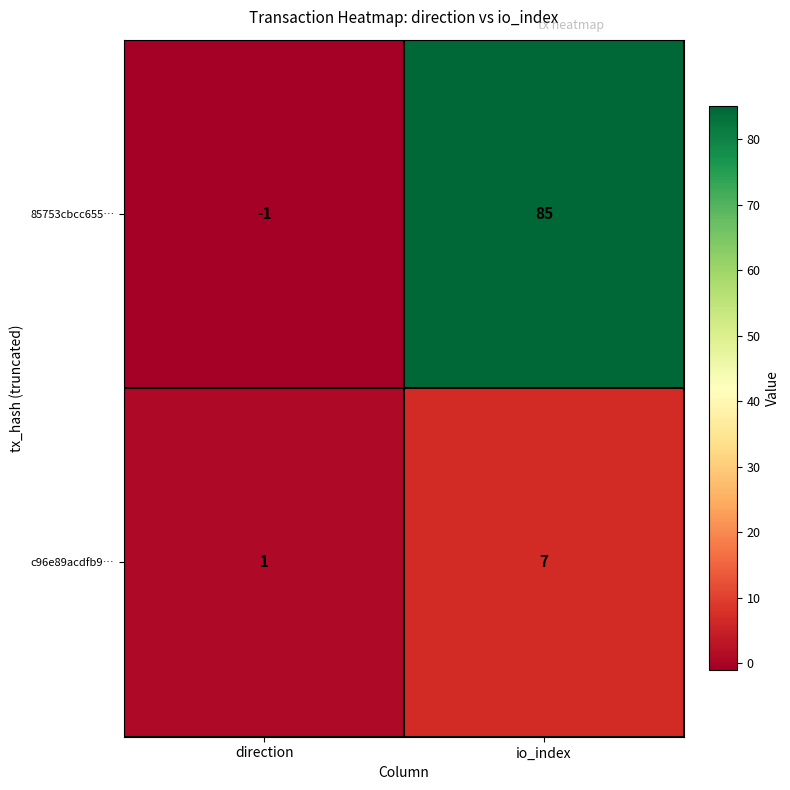

Which series has the widest spread of values?

85753cbcc655…